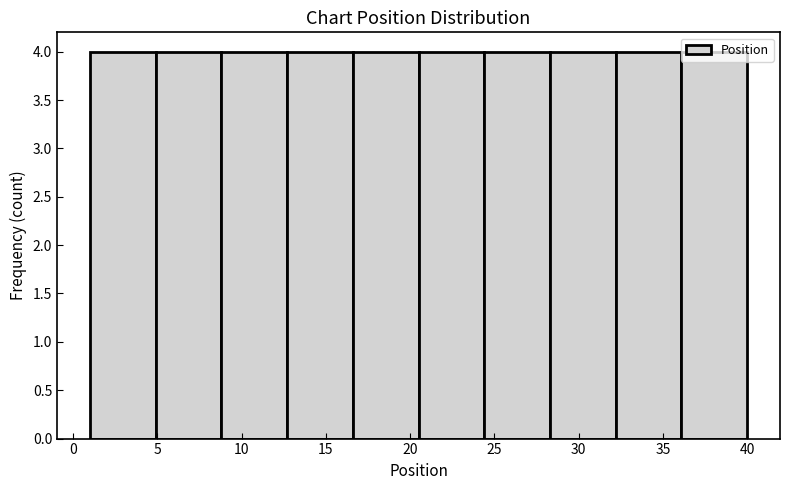

How tall is the bar that spans 8.8 to 12.7 on the x-axis? Neither the bar edges nor the heights are printed on the chart, so give them approximately, as read against the axes.

4